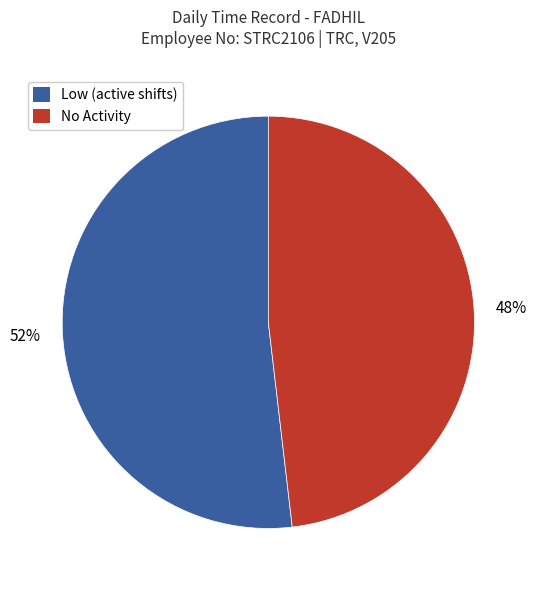

Does any single category account for the majority?

Yes